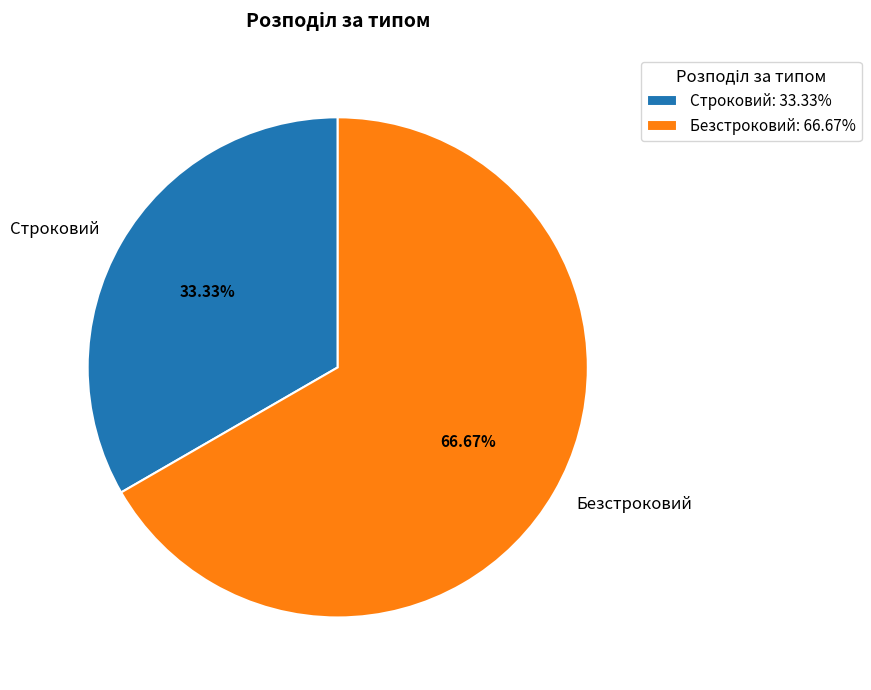

Approximately how many times larger is the value at Безстроковий compared to Строковий?

2.0